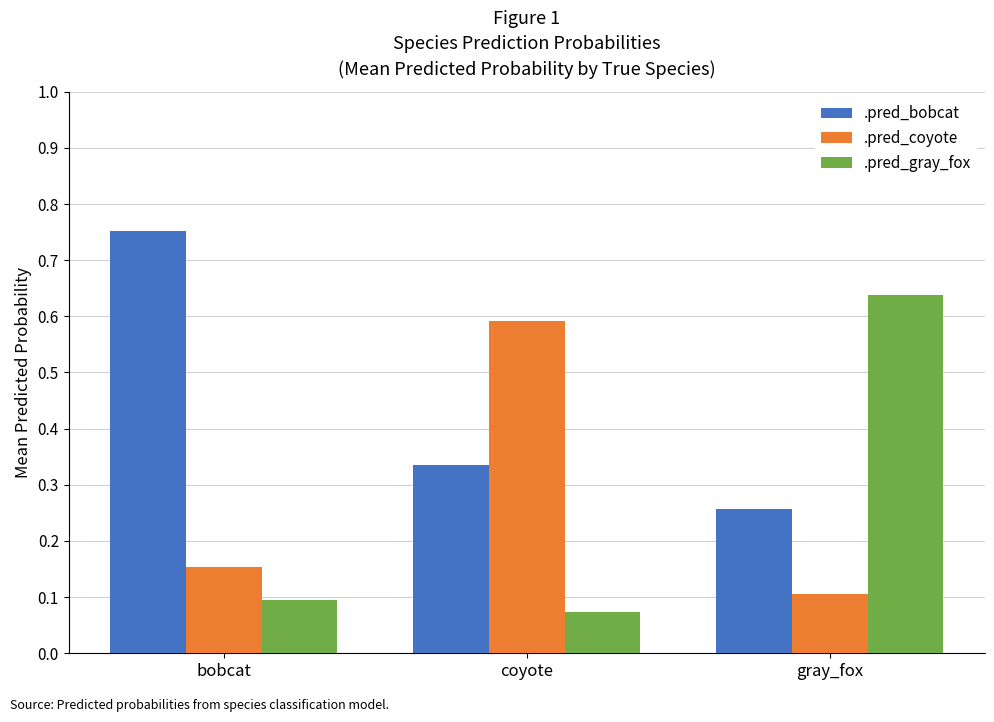

At how many categories does at least one series exceed 0?

3